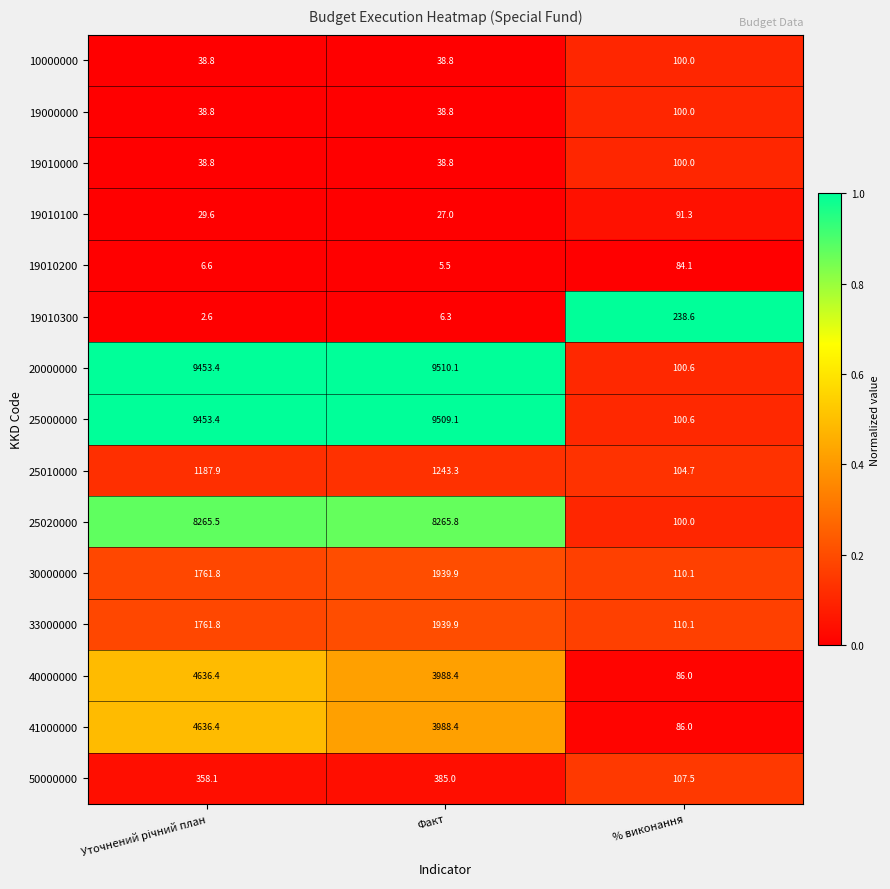

Which series has the largest total across all categories?

20000000